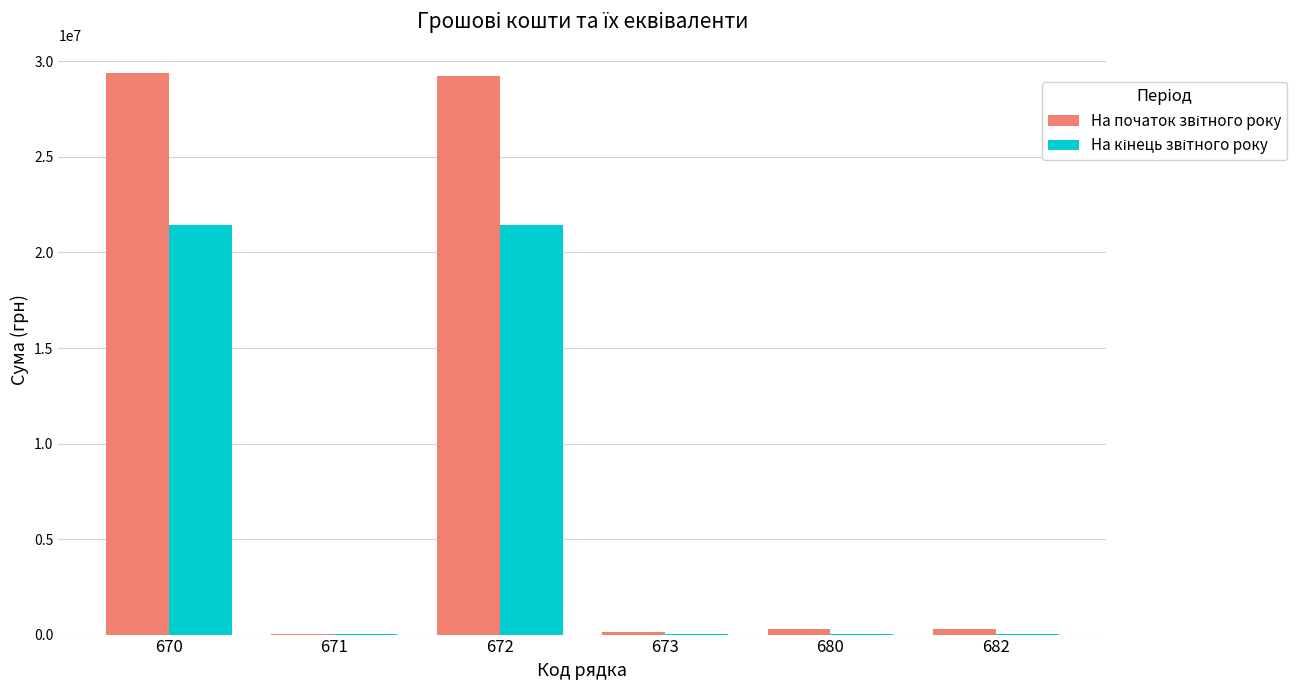

How many categories are shown in the chart?

6